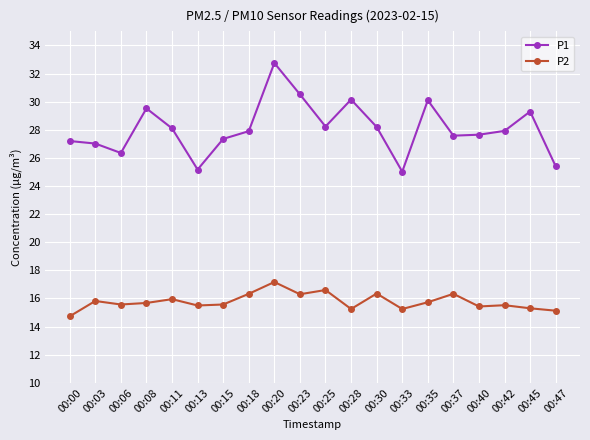

What is the value of the P1 point at the 7th from the left?

27.4